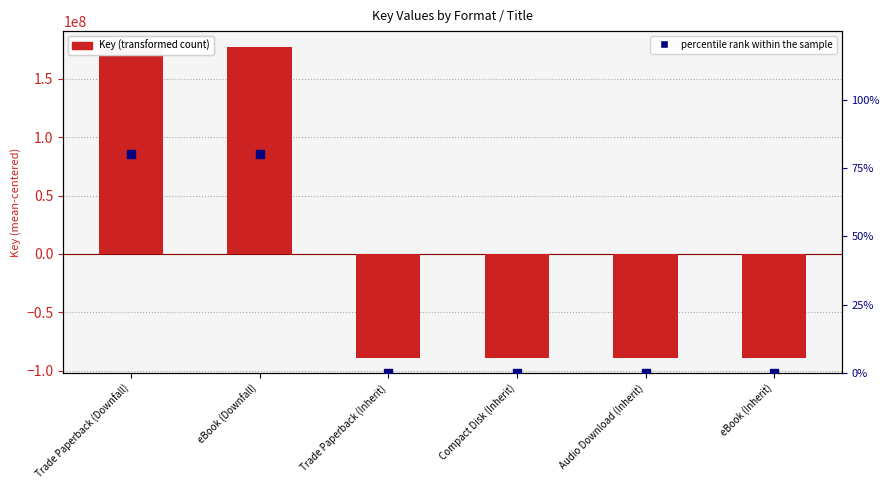

Is the value of Key (transformed) at Compact Disk (Inherit) greater than the value of percentile rank within the sample at Compact Disk (Inherit)?

No